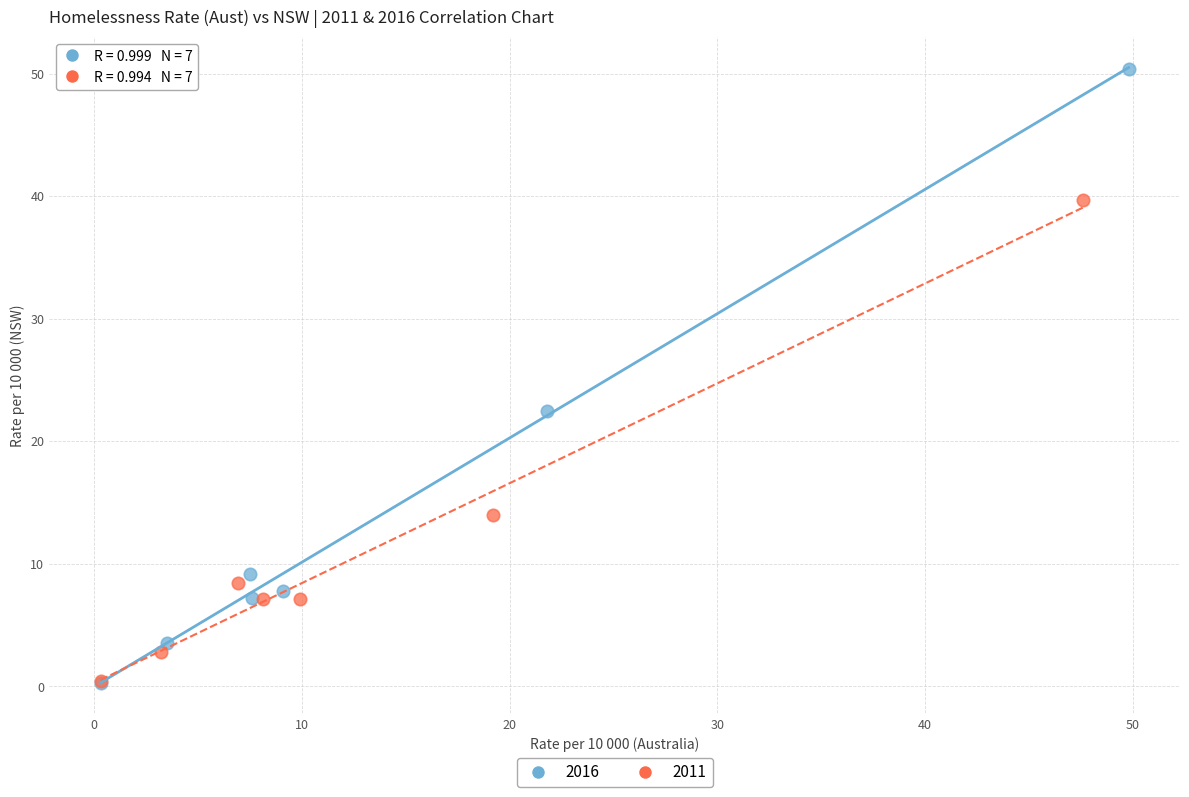

Which series has the widest spread of Y values?

2016